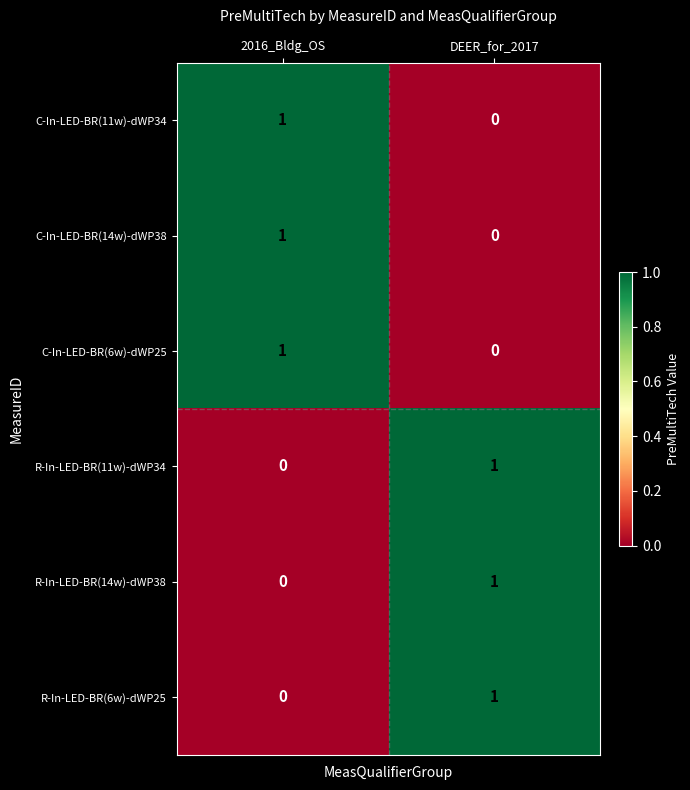

At which label does C-In-LED-BR(6w)-dWP25 reach its minimum?

DEER_for_2017